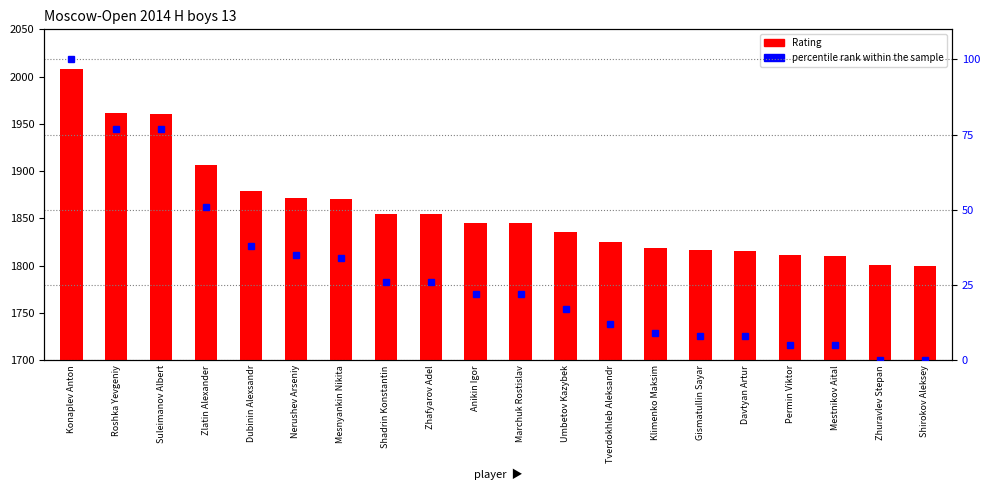

Where is percentile rank within the sample nearest to the value 50?

Zlatin Alexander